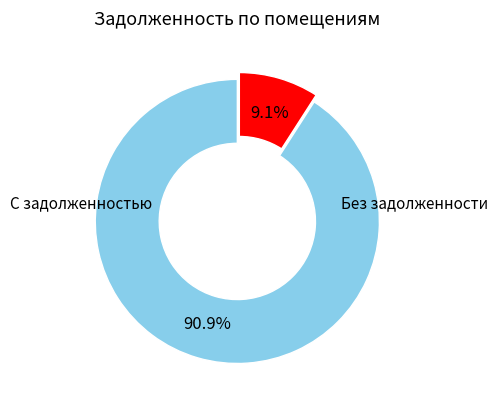

Is there a majority slice in this chart?

Yes